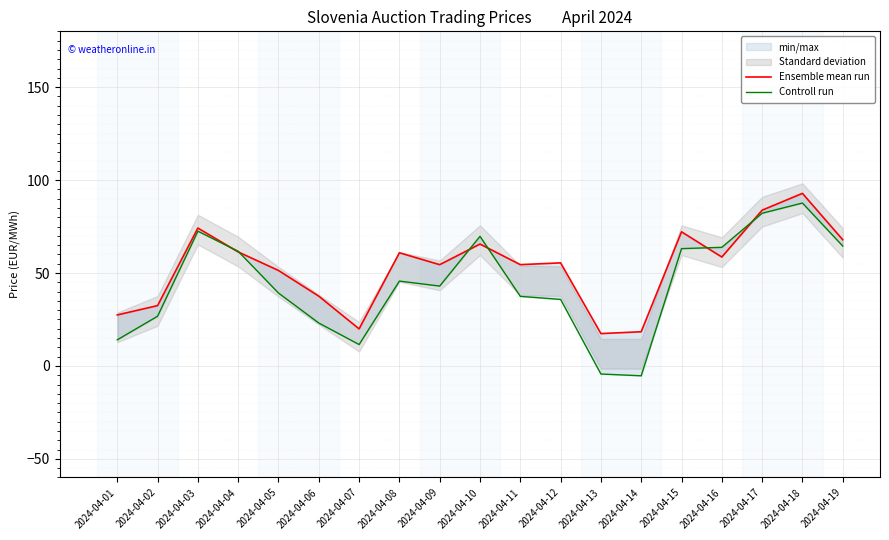

True or false: Ensemble mean run has more than 0 interior local peaks.

True